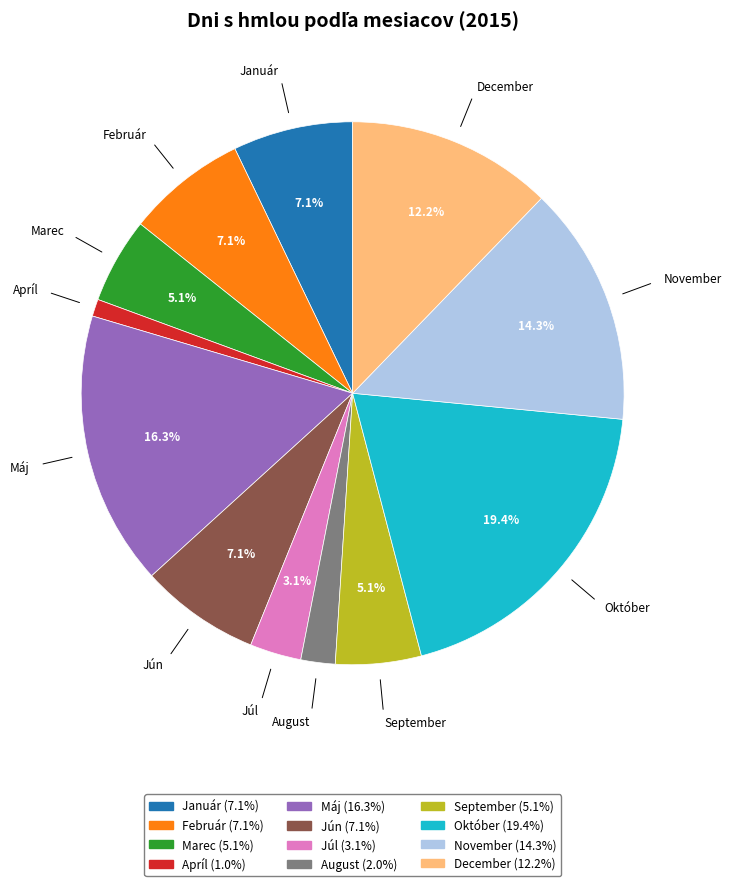

Approximately how many times larger is the value at Jún compared to November?

0.5